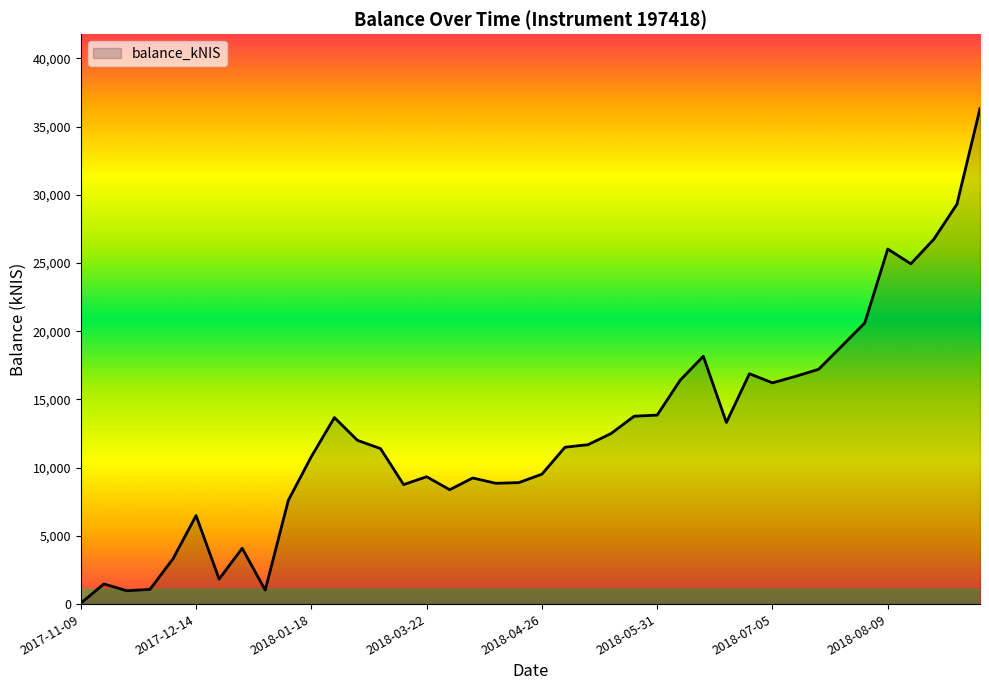

What is the difference between the maximum and minimum values?

36267.6